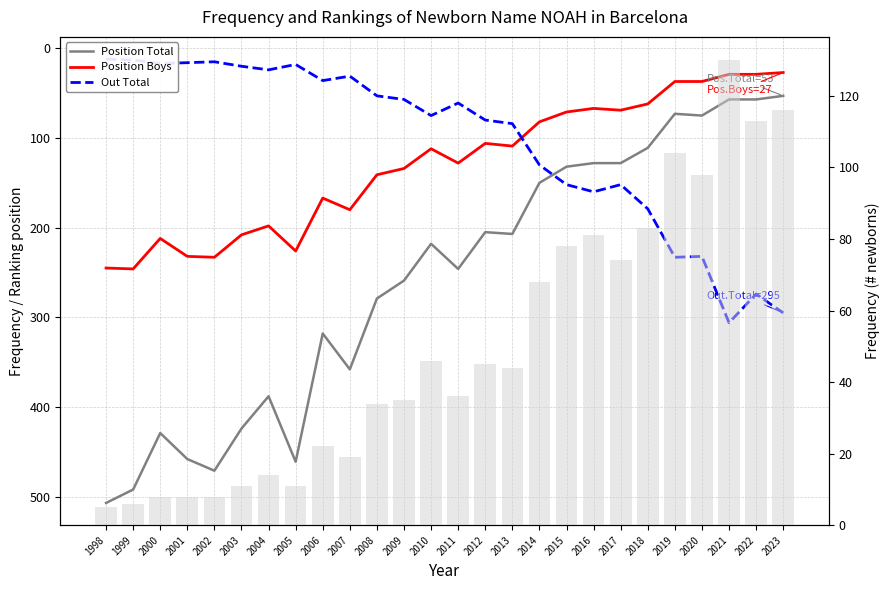

What is the spread (max minus min) of values at 2021?

277